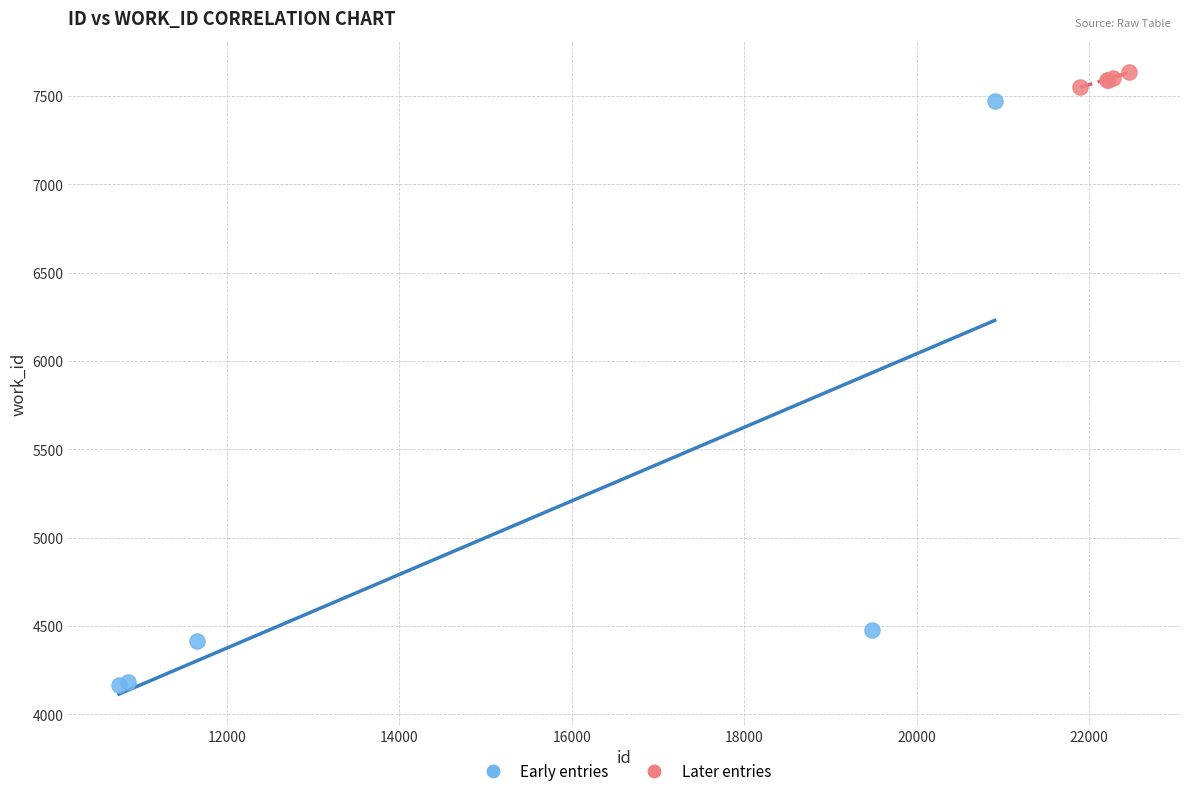

Which series contains the highest Y value?

Later entries